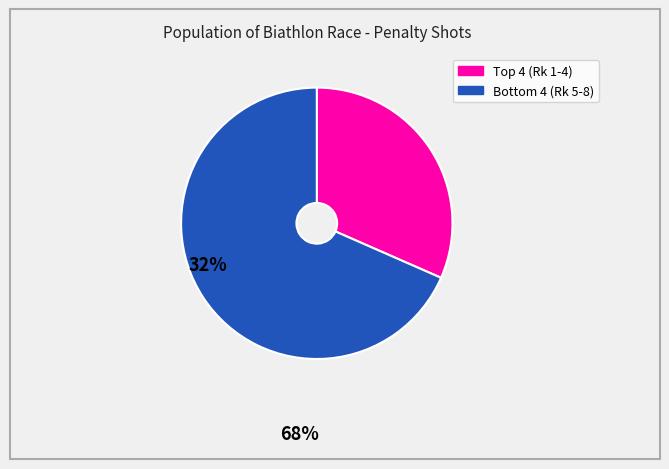

Is there any slice that represents more than half of the pie?

Yes